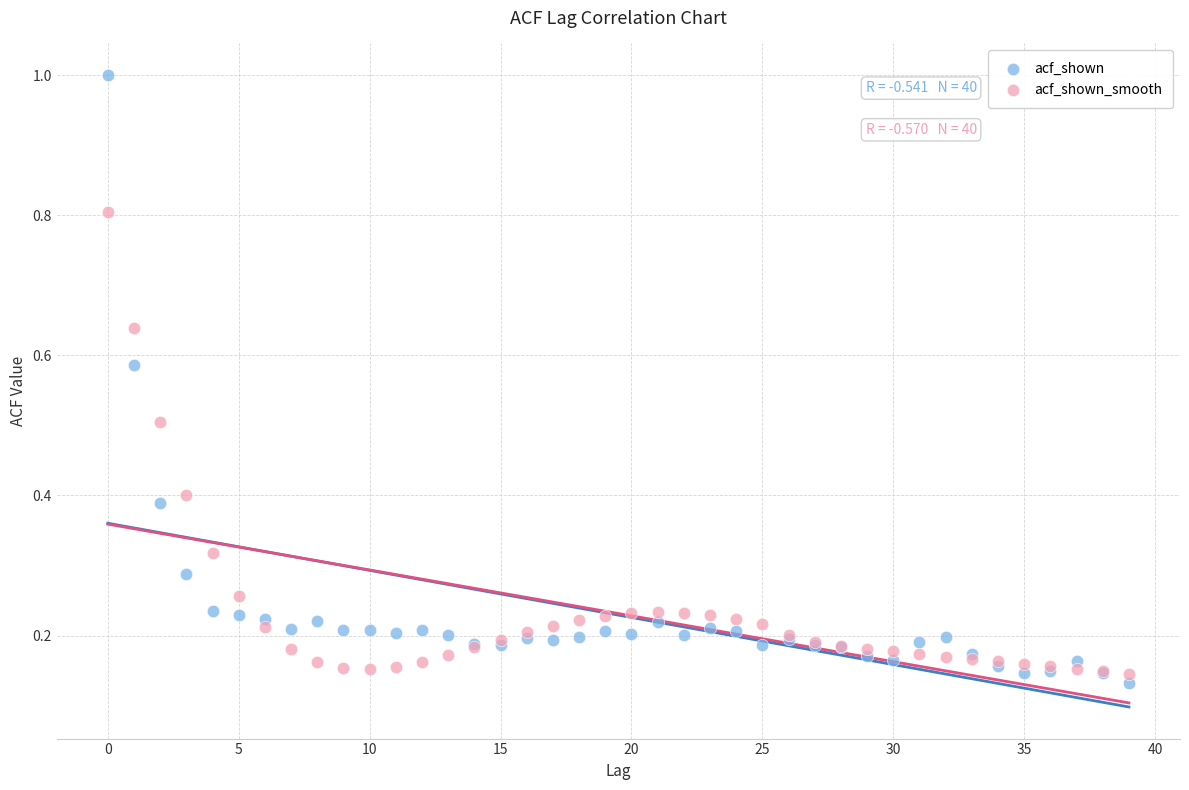

Which series reaches the maximum Y coordinate?

acf_shown